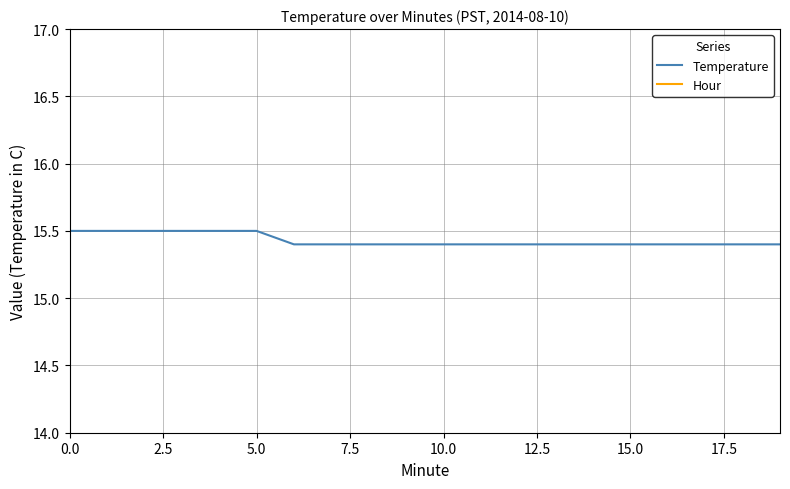

What is the label of the 11th point from the left?

10